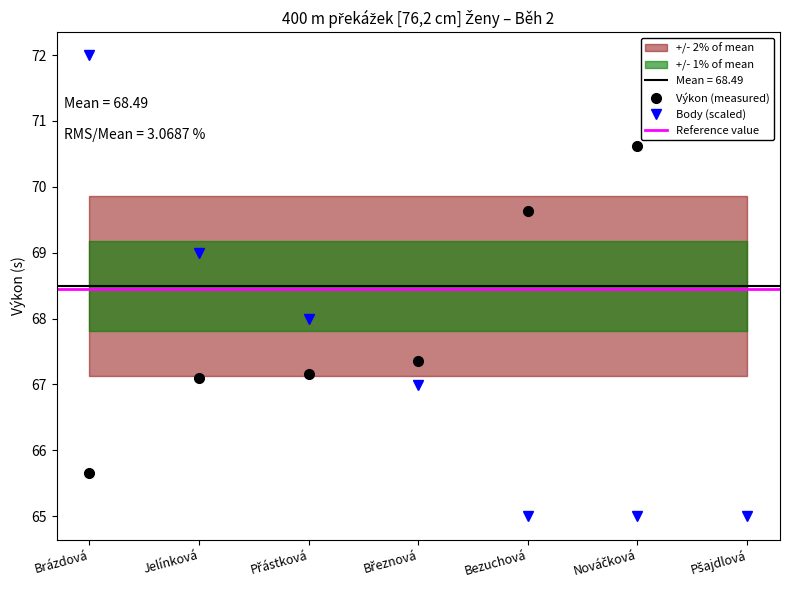

Between which two adjacent categories do Body and Výkon first intersect?

Přástková and Březnová